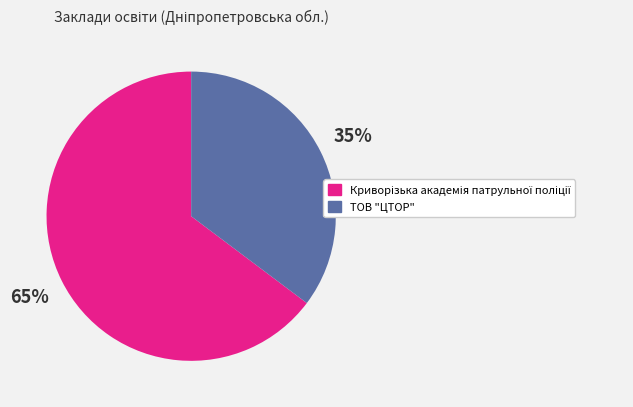

Which slice is the smallest?

ТОВ "ЦТОР"